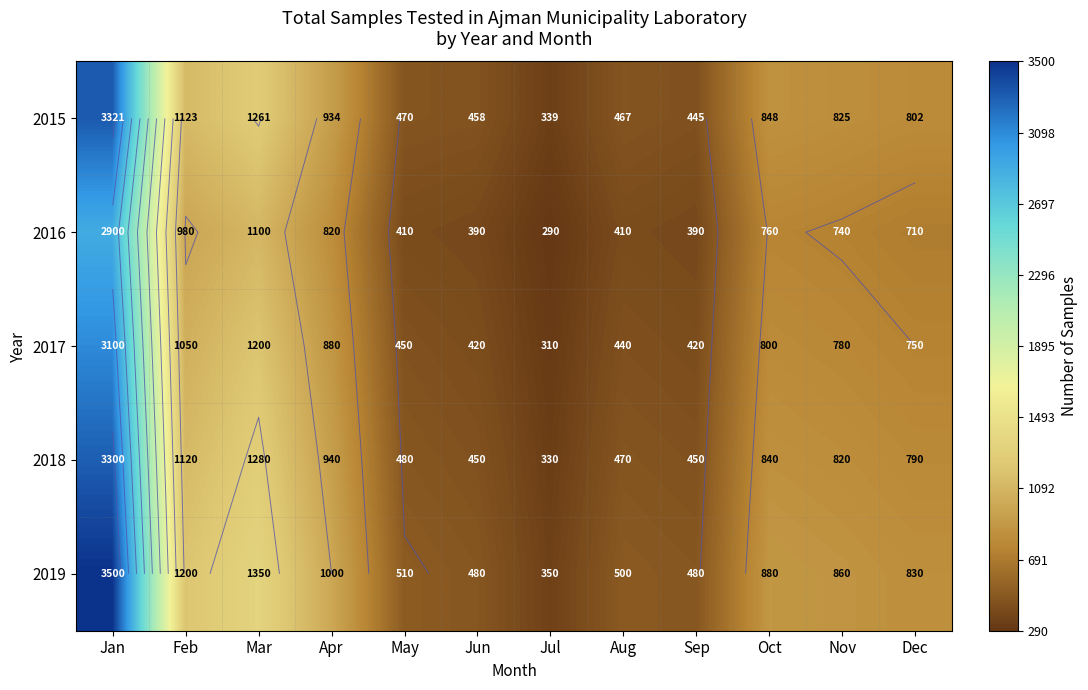

What is the sum of the 2016 values at Dec and Jan?

3610